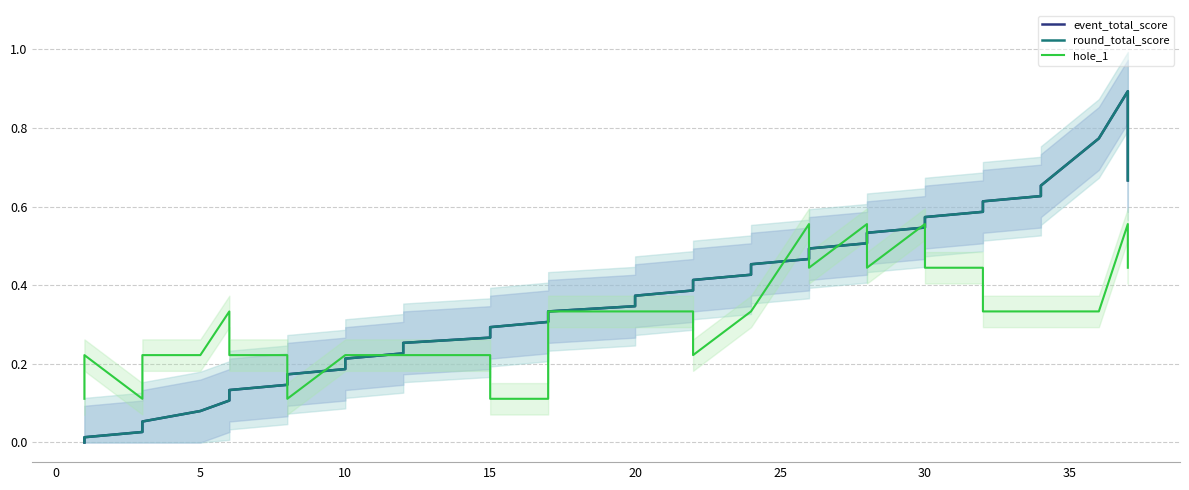

Is the value of hole_1 at 5 greater than the value of event_total_score at 27?

No